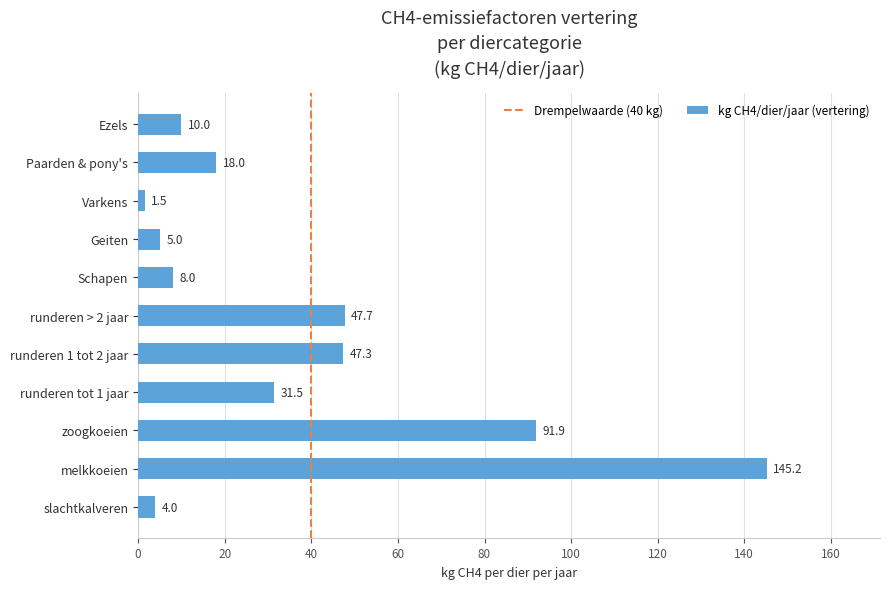

Are the bars grouped side by side (vs. stacked)?

No